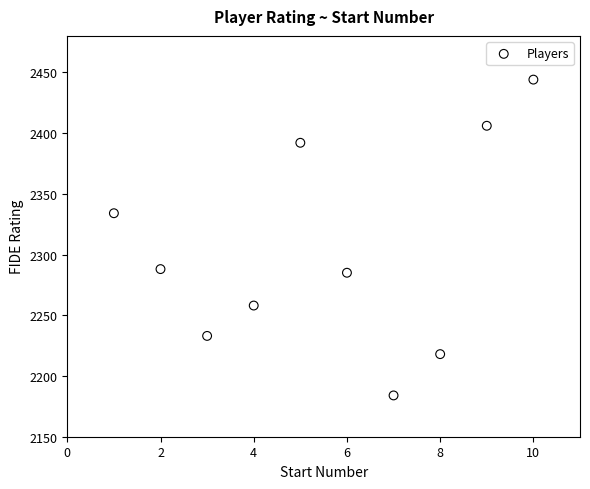

What Y value in the scatter plot is closest to 2314?

2334